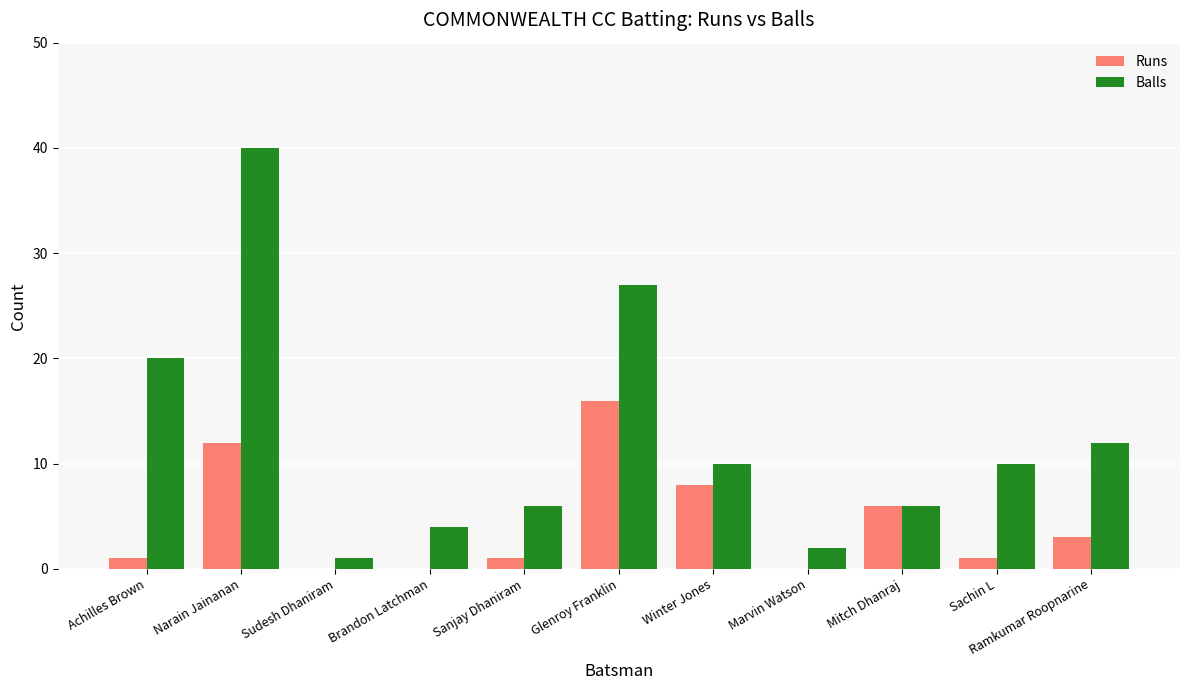

What are all the series names shown in the legend?

Runs, Balls